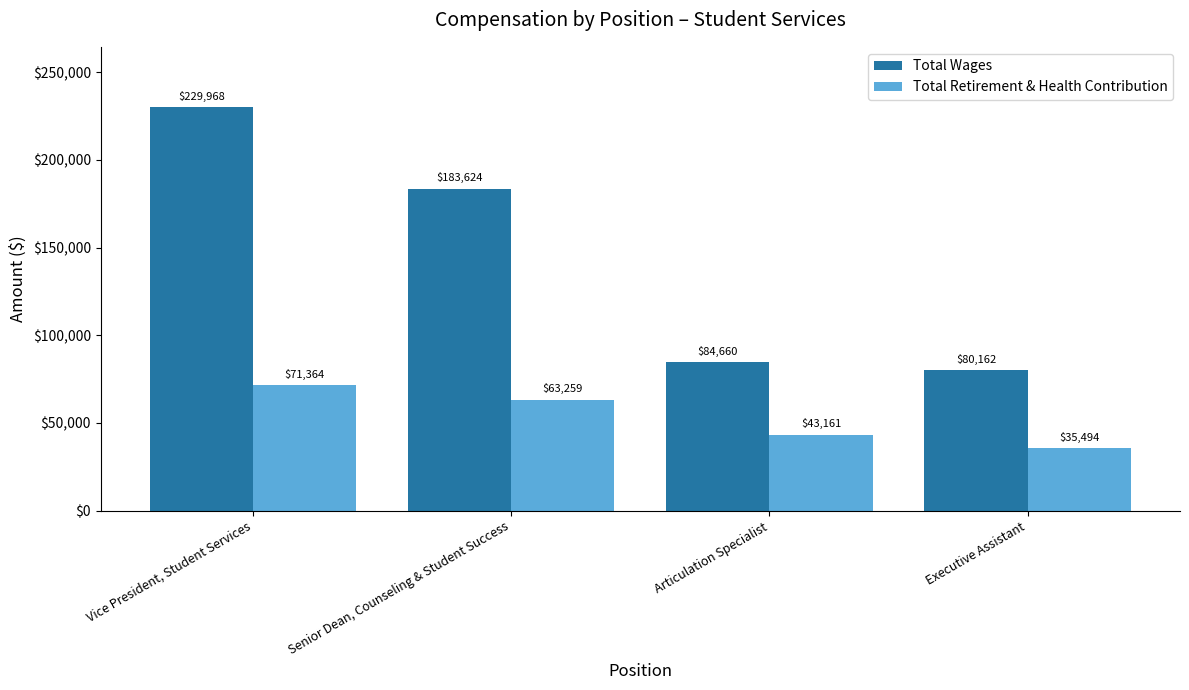

Rank the series by their maximum value, from lowest to highest.

Total Retirement & Health Contribution, Total Wages